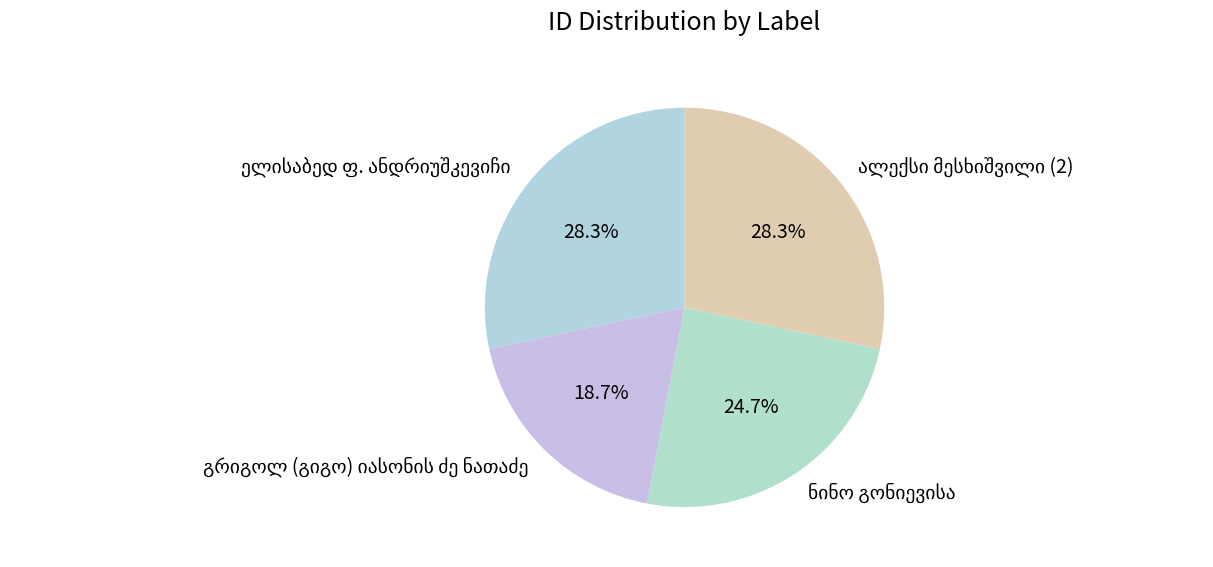

Count the number of slices in the pie.

4